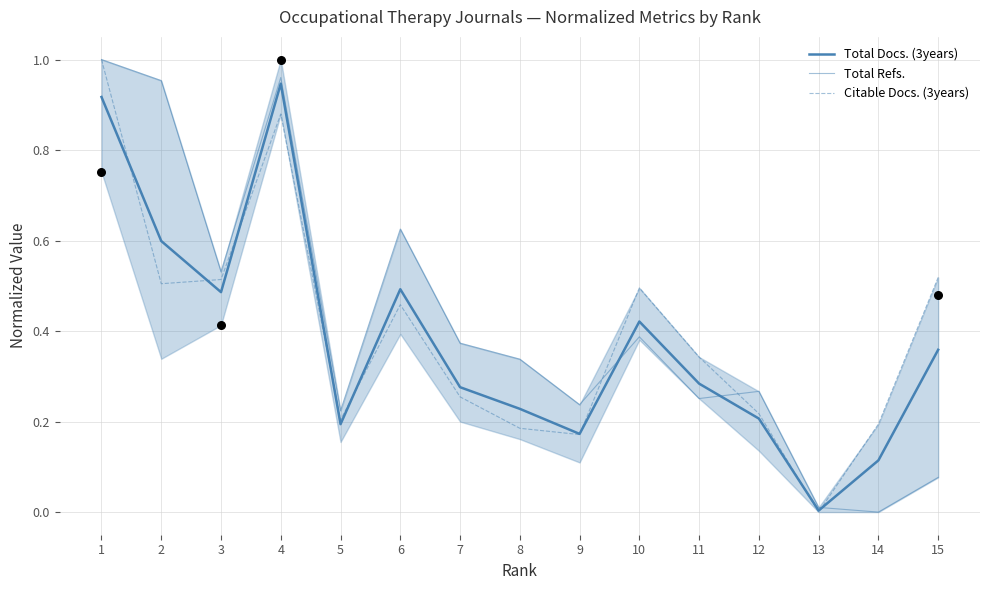

At how many categories does at least one series exceed 0?

15